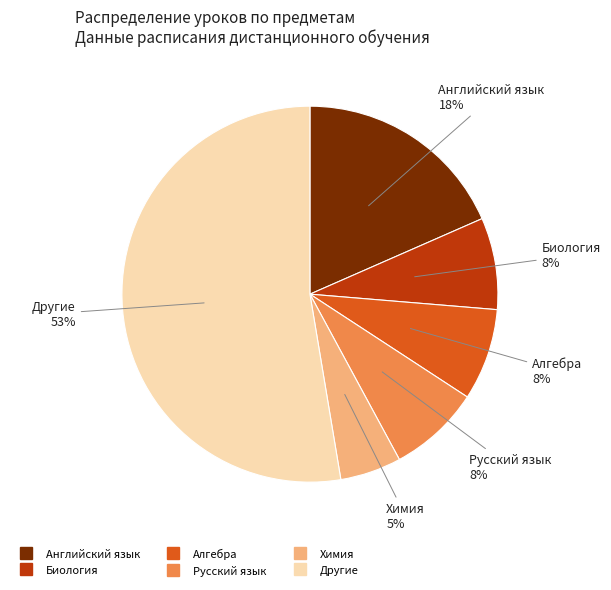

Is there a majority slice in this chart?

Yes